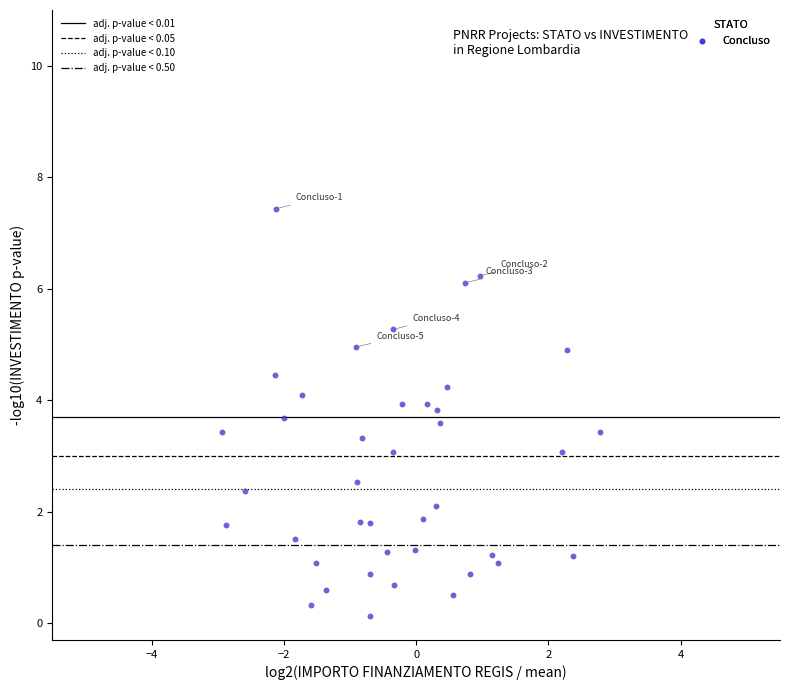

What is the range of X values (max minus min)?

5.7